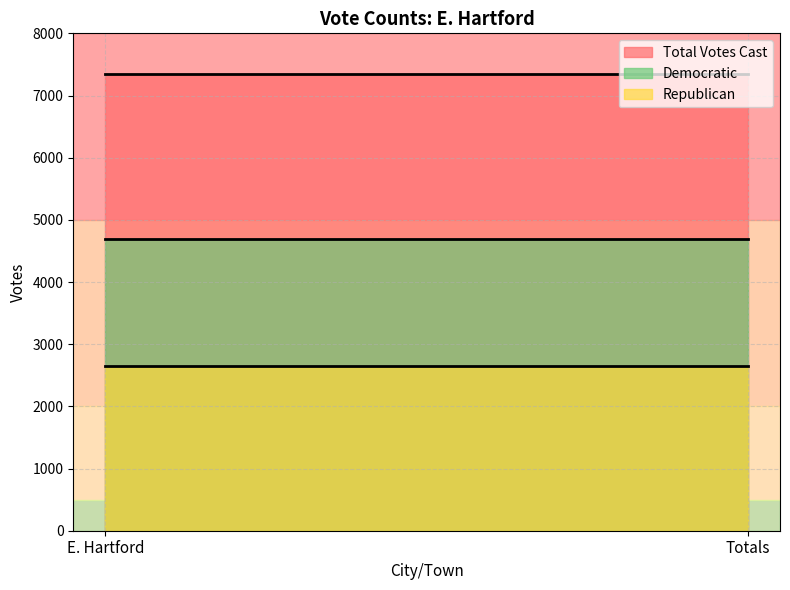

Reading right to left, extract all data points from this chart.

Democratic: 4687	4687
Republican: 2656	2656
Total Votes Cast: 7343	7343